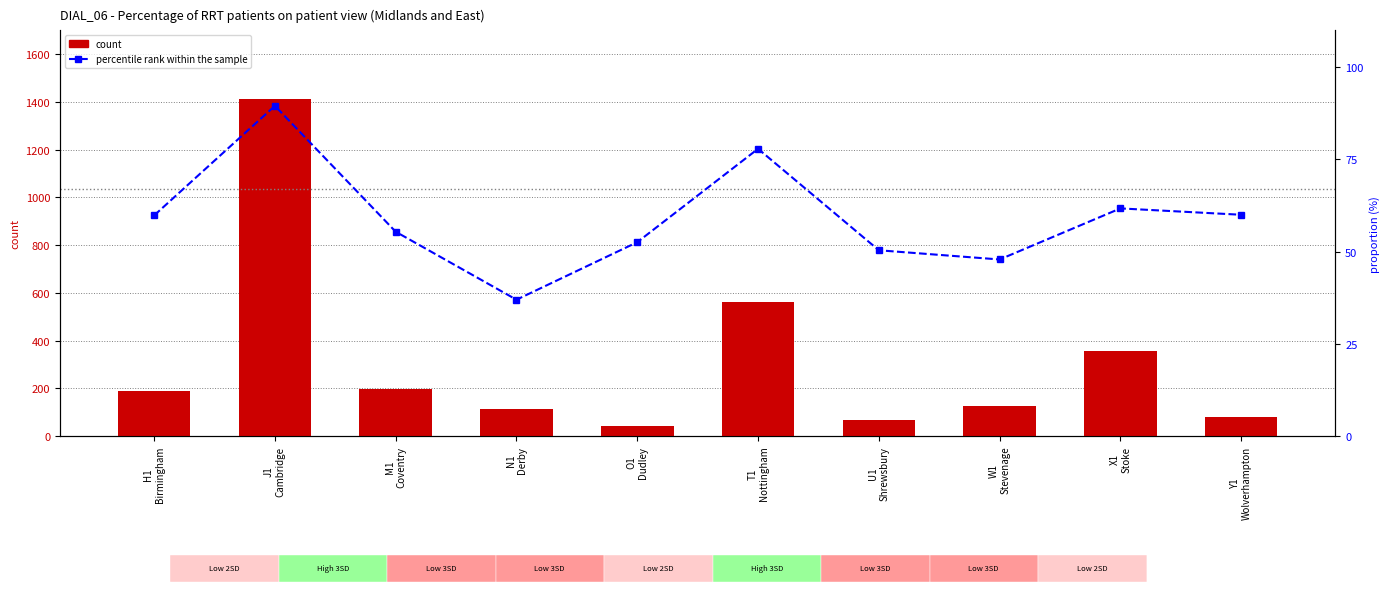

At which category is the sum across all series the highest?

J1
Cambridge